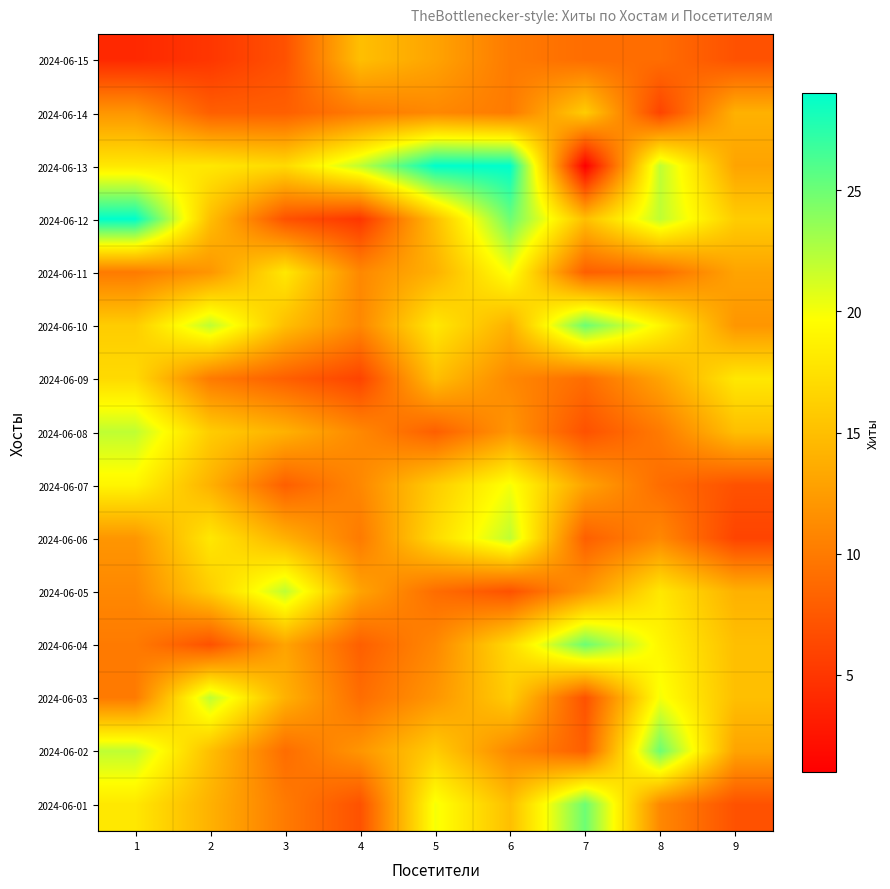

Reading left to right, transcribe all the data shown in this chart.

2024-06-15: 1=4	2=5	3=7	4=15	5=13	6=10	7=9	8=9	9=7
2024-06-14: 1=12	2=8	3=8	4=10	5=11	6=10	7=16	8=6	9=14
2024-06-13: 1=18	2=18	3=17	4=22	5=29	6=29	7=1	8=22	9=13
2024-06-12: 1=29	2=15	3=7	4=5	5=15	6=25	7=15	8=22	9=16
2024-06-11: 1=10	2=12	3=18	4=11	5=14	6=20	7=8	8=9	9=13
2024-06-10: 1=16	2=22	3=15	4=11	5=18	6=14	7=25	8=19	9=12
2024-06-09: 1=17	2=10	3=8	4=6	5=15	6=11	7=9	8=13	9=18
2024-06-08: 1=22	2=16	3=14	4=11	5=8	6=12	7=7	8=10	9=15
2024-06-07: 1=19	2=14	3=8	4=11	5=16	6=20	7=13	8=9	9=7
2024-06-06: 1=12	2=18	3=14	4=10	5=17	6=22	7=8	8=11	9=6
2024-06-05: 1=11	2=16	3=22	4=13	5=9	6=7	7=12	8=18	9=14
2024-06-04: 1=10	2=7	3=13	4=8	5=11	6=17	7=25	8=19	9=15
2024-06-03: 1=10	2=22	3=14	4=9	5=12	6=16	7=7	8=20	9=15
2024-06-02: 1=22	2=15	3=9	4=12	5=16	6=11	7=8	8=25	9=13
2024-06-01: 1=18	2=14	3=10	4=7	5=20	6=15	7=25	8=11	9=7